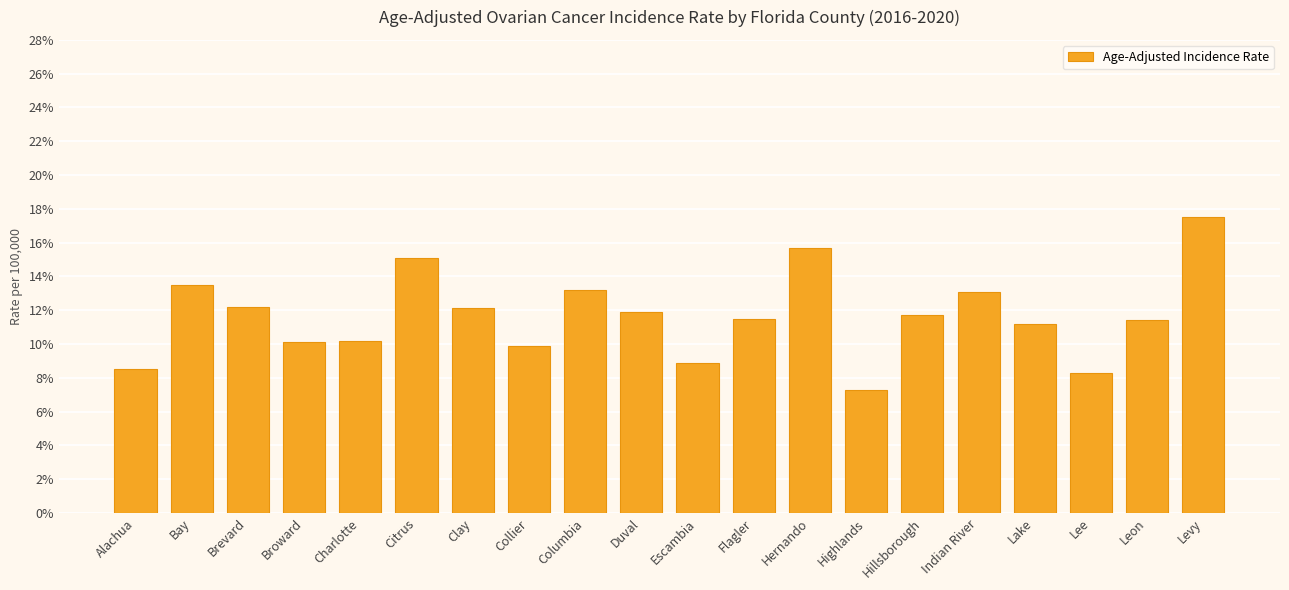

At which category does the chart reach its minimum across all series?

Highlands